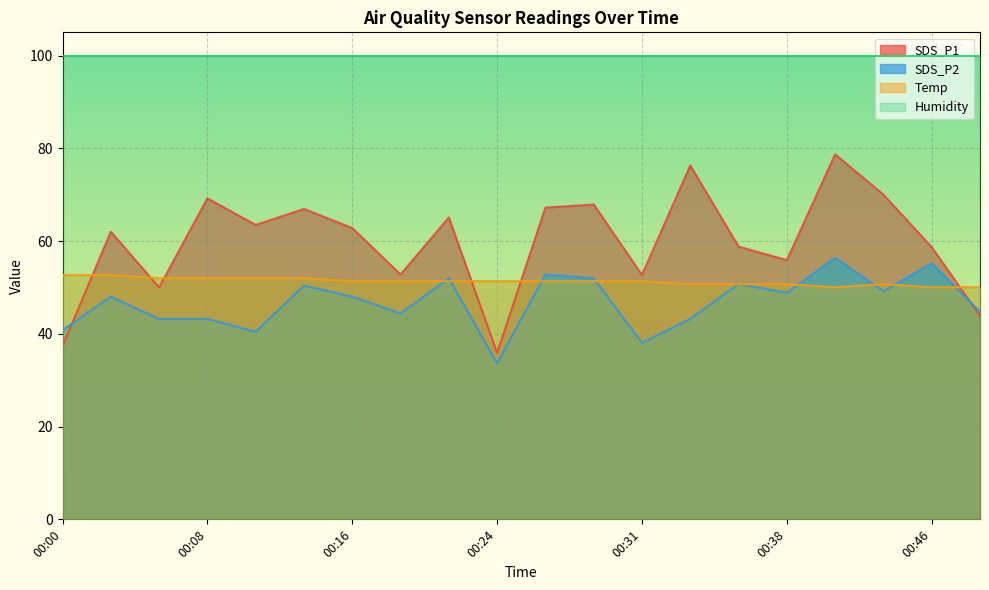

What value does the SDS_P1 series have at 00:18?

52.8